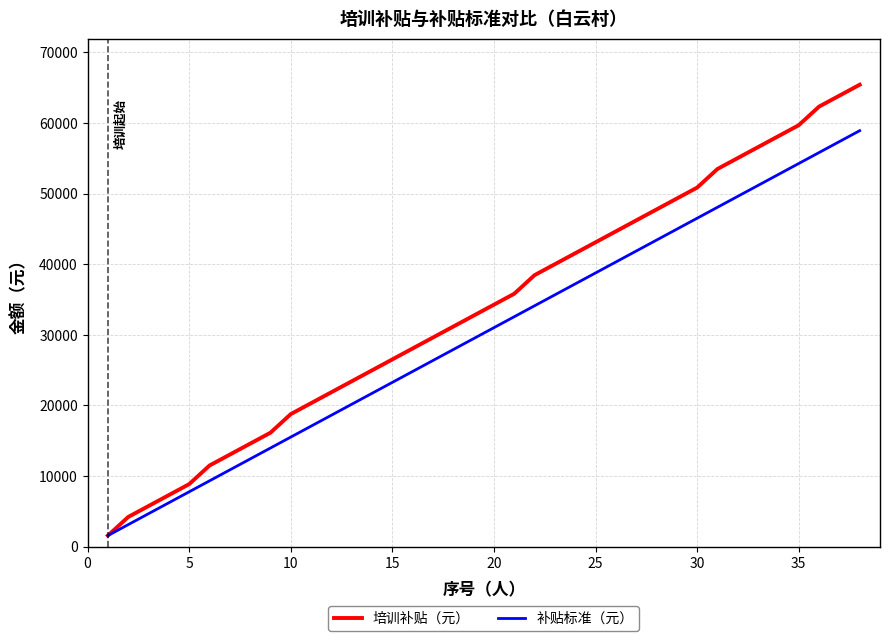

List the series in order of their peak value, lowest first.

补贴标准（元）, 培训补贴（元）